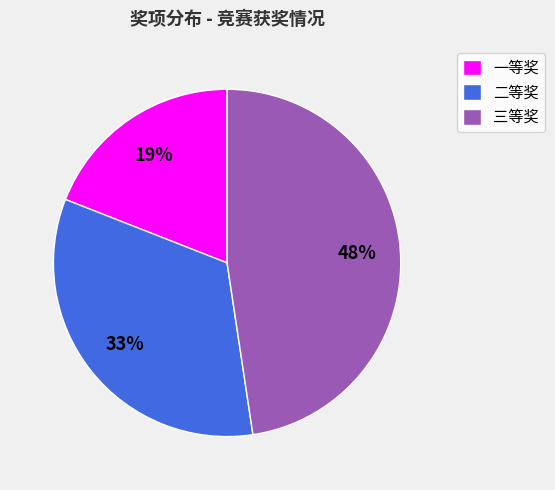

Does 一等奖 account for over 50% of the chart?

No